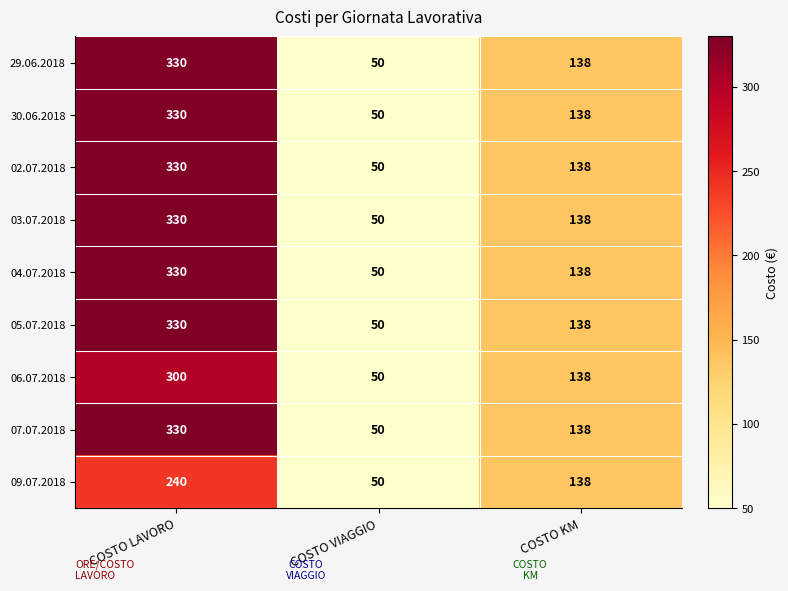

List the labels in order of 30.06.2018 value, smallest first.

COSTO VIAGGIO, COSTO KM, COSTO LAVORO